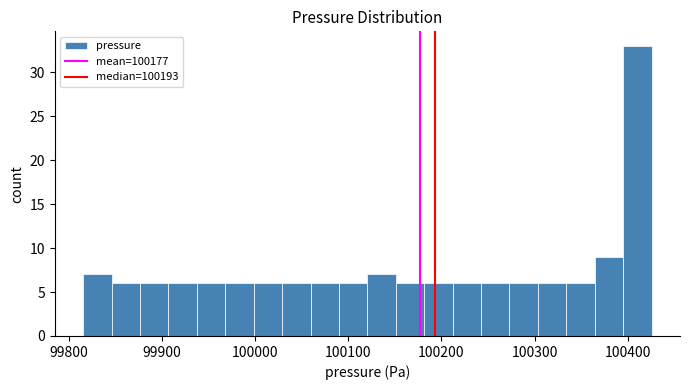

Around what value on the x-axis is the tallest bar? Give the approximate position of its centre, as read against the axis.

100410